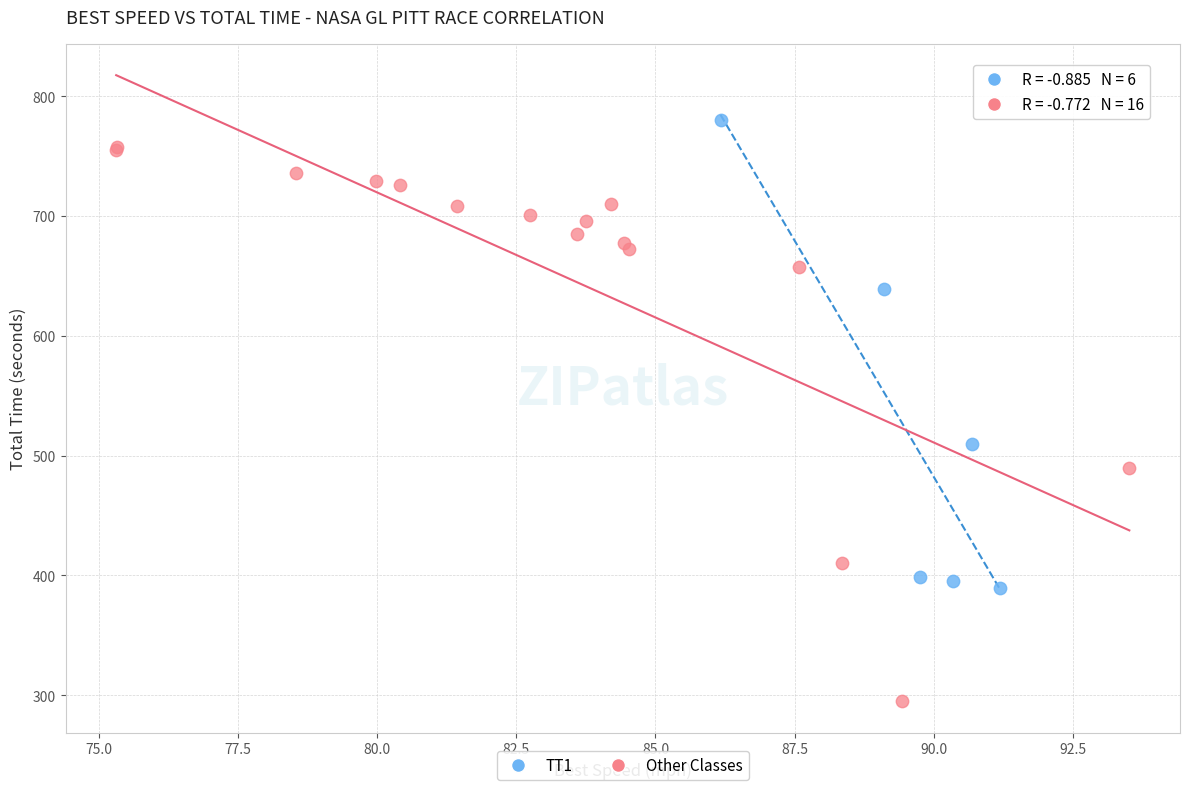

Which series reaches the minimum Y coordinate?

Other Classes